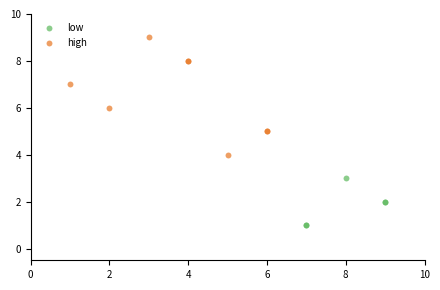

Which series has the largest Y range (max minus min)?

high